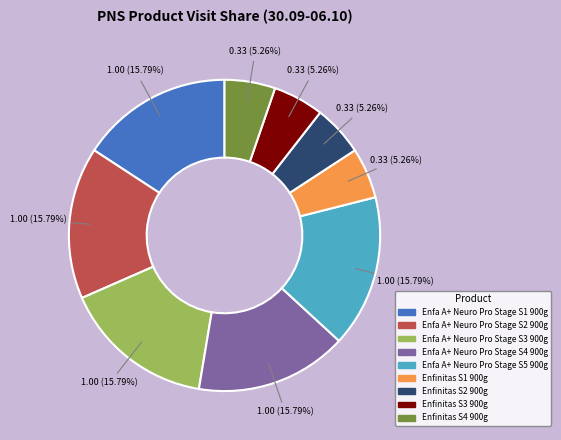

Is there any slice that represents more than half of the pie?

No